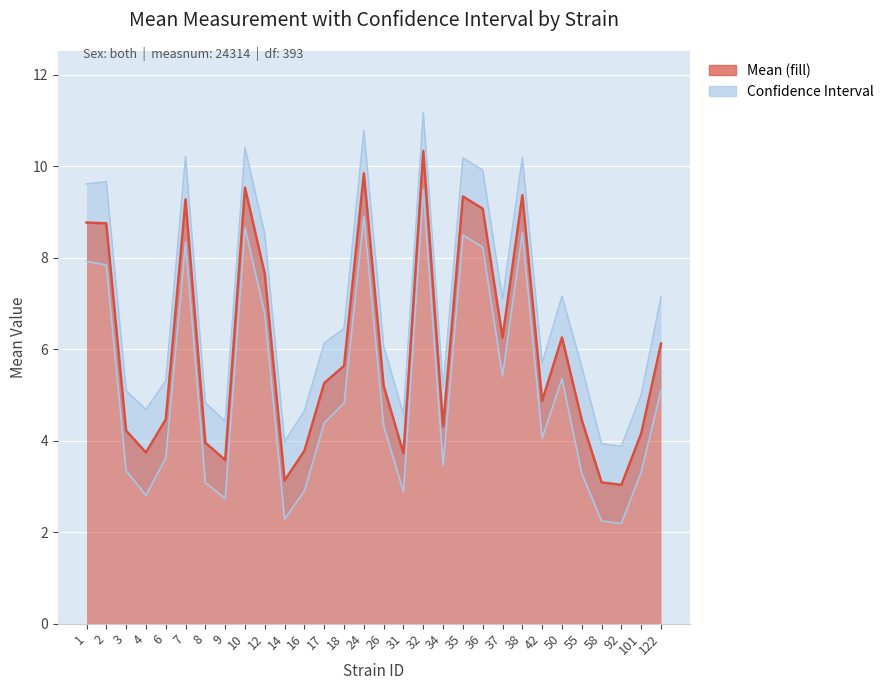

What is the maximum value for Upper CL?

11.2